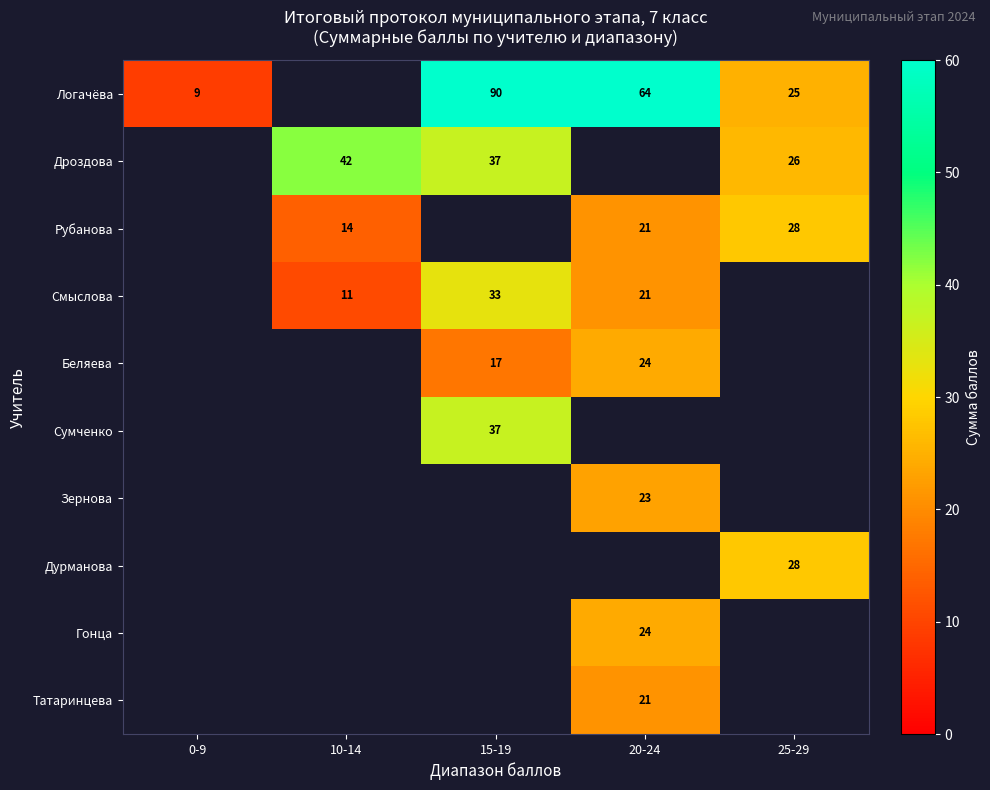

Is it true that Смыслова equals 4 at 20-24?

False